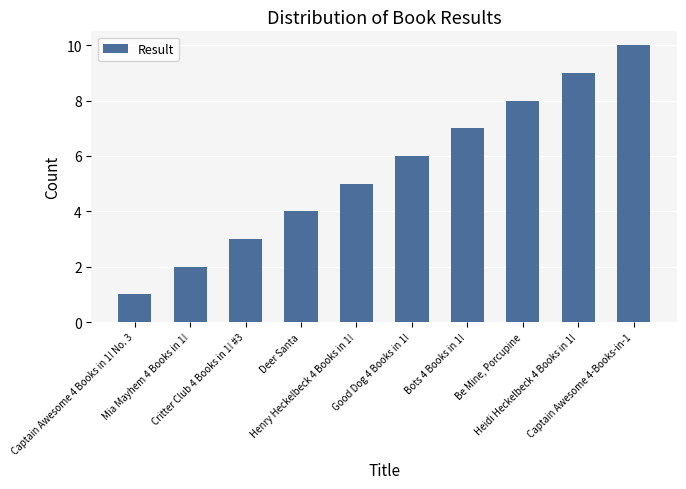

What is the minimum value shown in the chart?

1